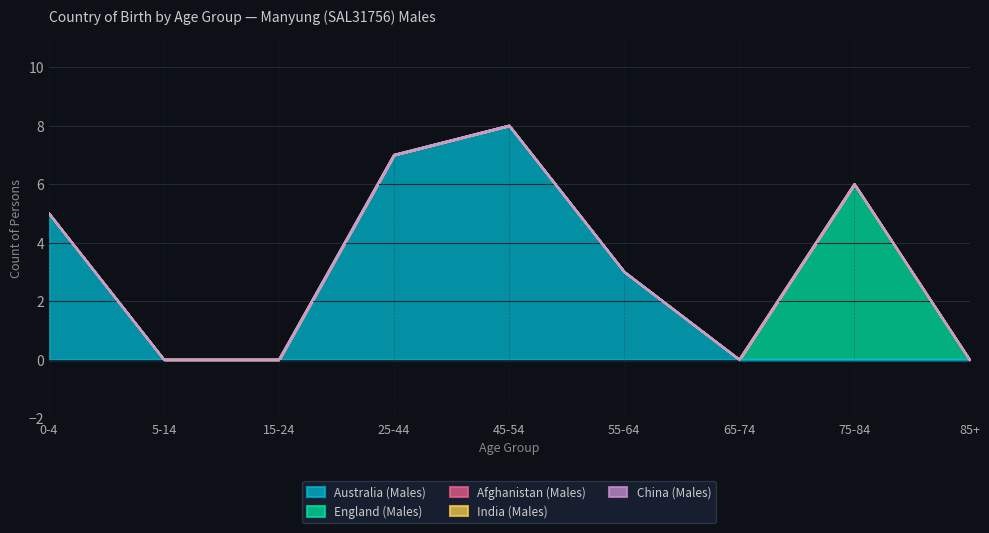

True or false: Afghanistan (Males) has more than 1 interior local peaks.

False